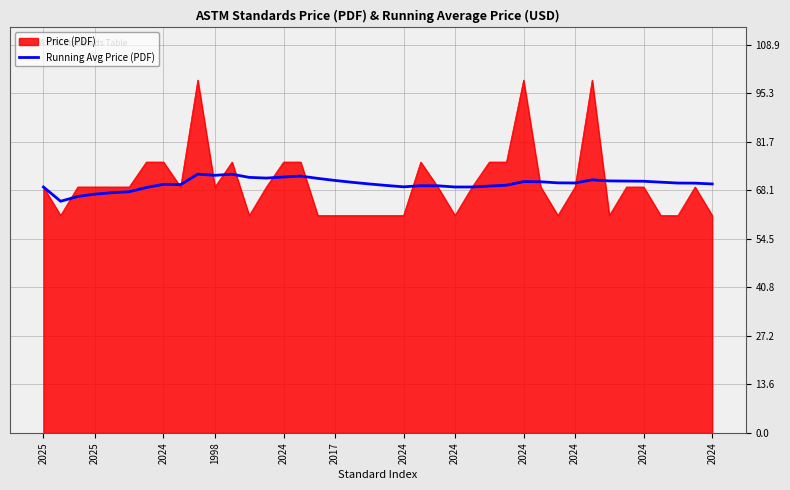

What is the smallest value displayed?

61.0